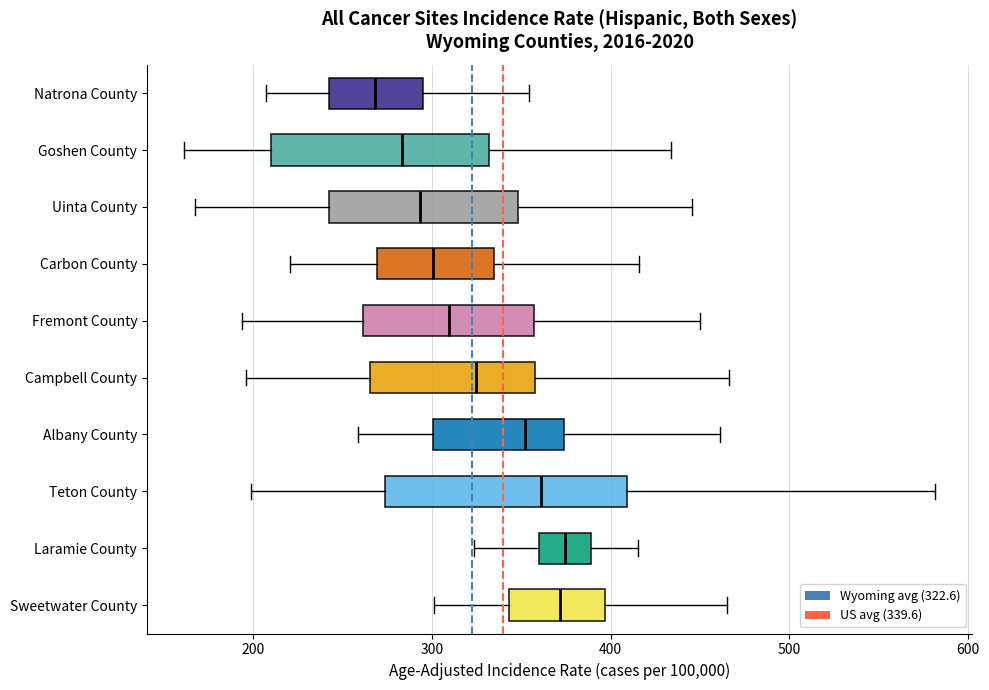

Where does the median line of the box for Teton County sit on the x-axis? The values are not printed on the chart, so give them approximately, as read against the axis.

360